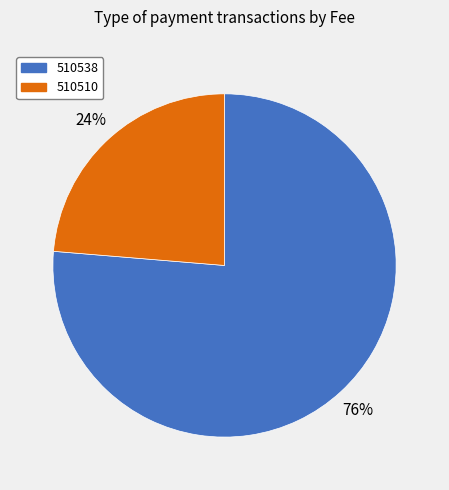

How many slices are in this pie chart?

2